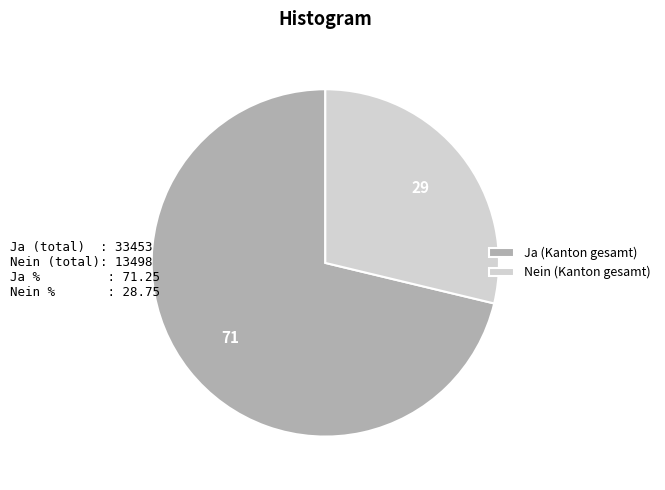

Which slice is the largest?

Ja (Kanton gesamt)